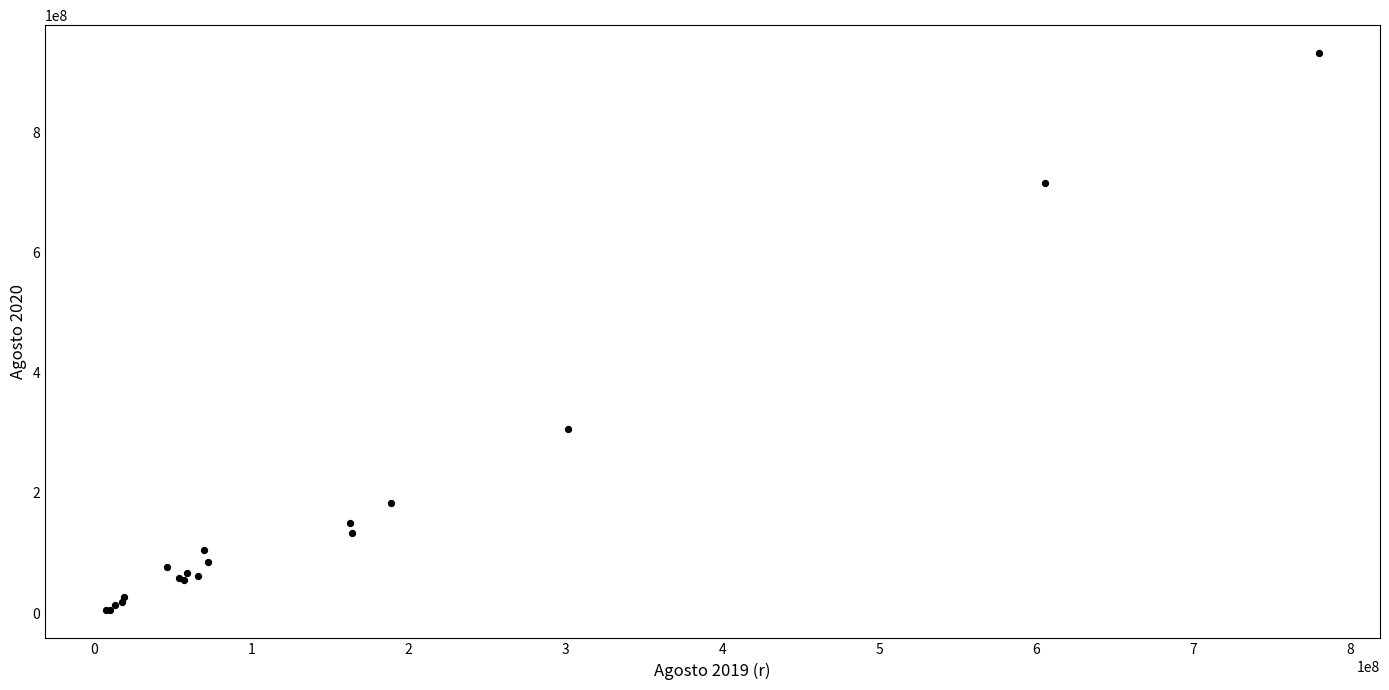

What Y value in the scatter plot is closest to 467953172?

306075748.4